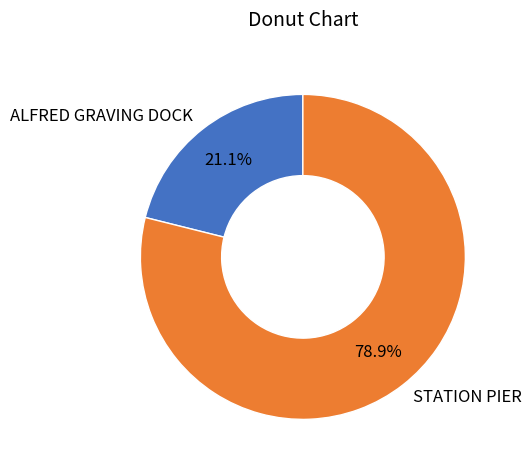

Rank the categories by value from lowest to highest.

ALFRED GRAVING DOCK, STATION PIER